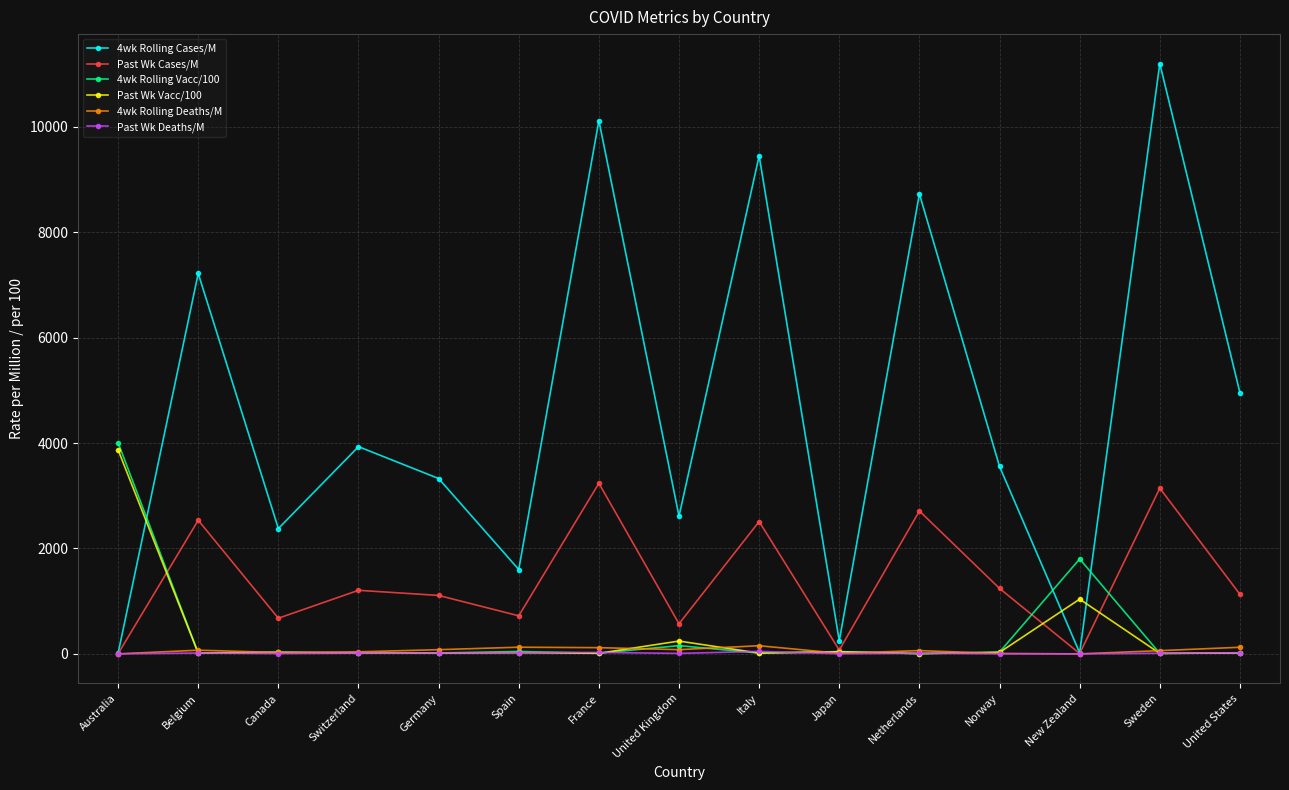

What is the total value across all series at United Kingdom?

3670.9